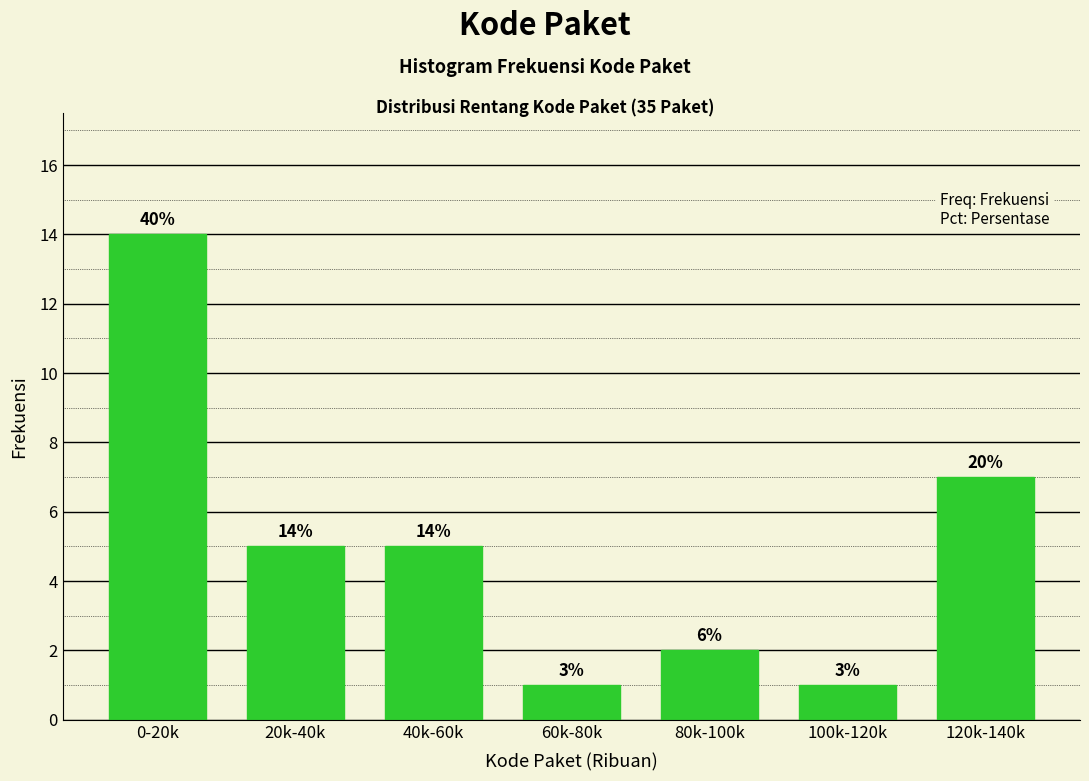

How many bars are there in total?

7